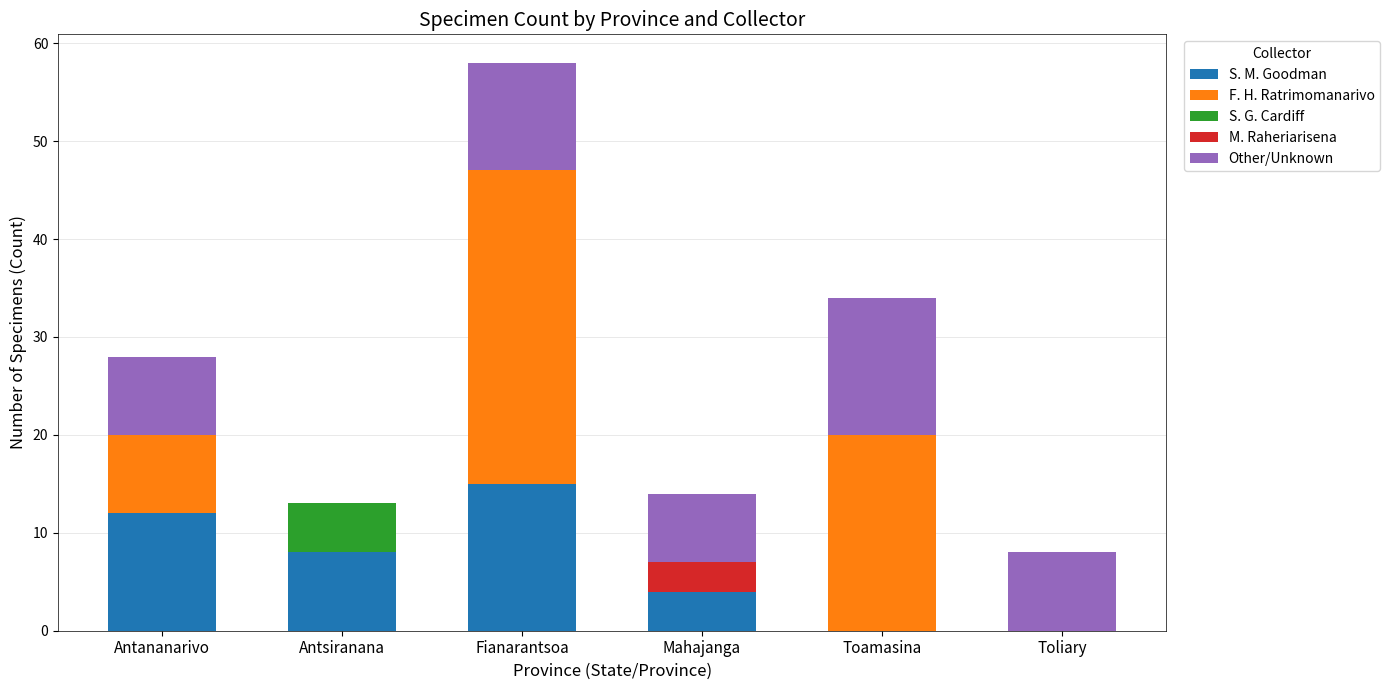

At which category is the sum across all series the highest?

Fianarantsoa